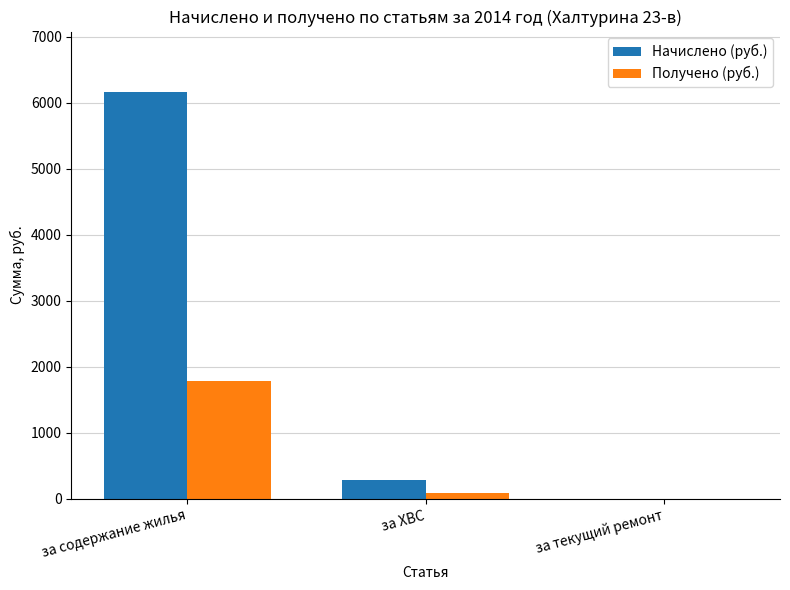

The Начислено (руб.) series shows 279.0 at за ХВС. True or false?

True